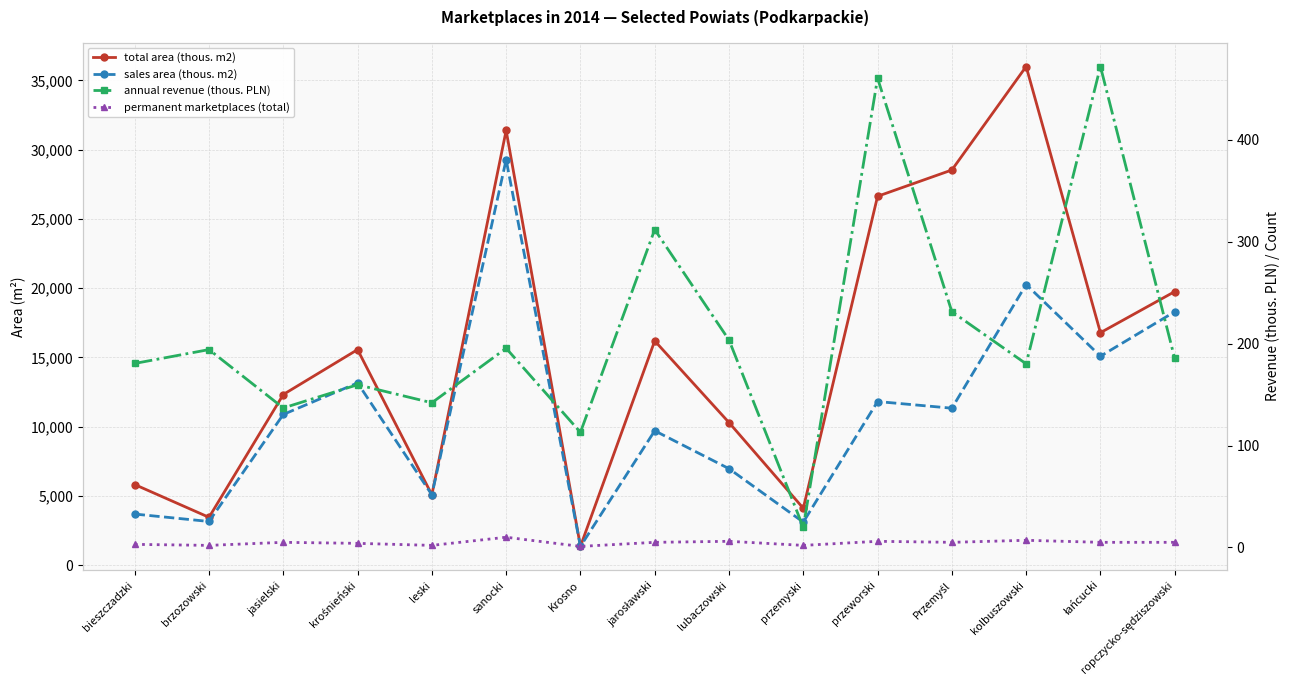

Which series has the largest range (max minus min)?

total area (thous. m2)